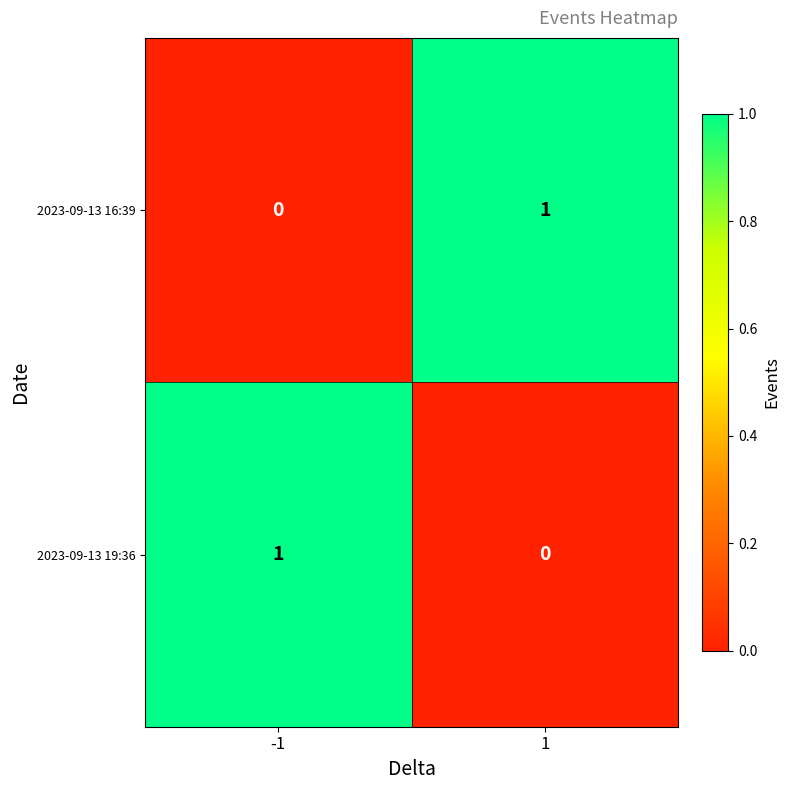

Count the number of data series in this chart.

2